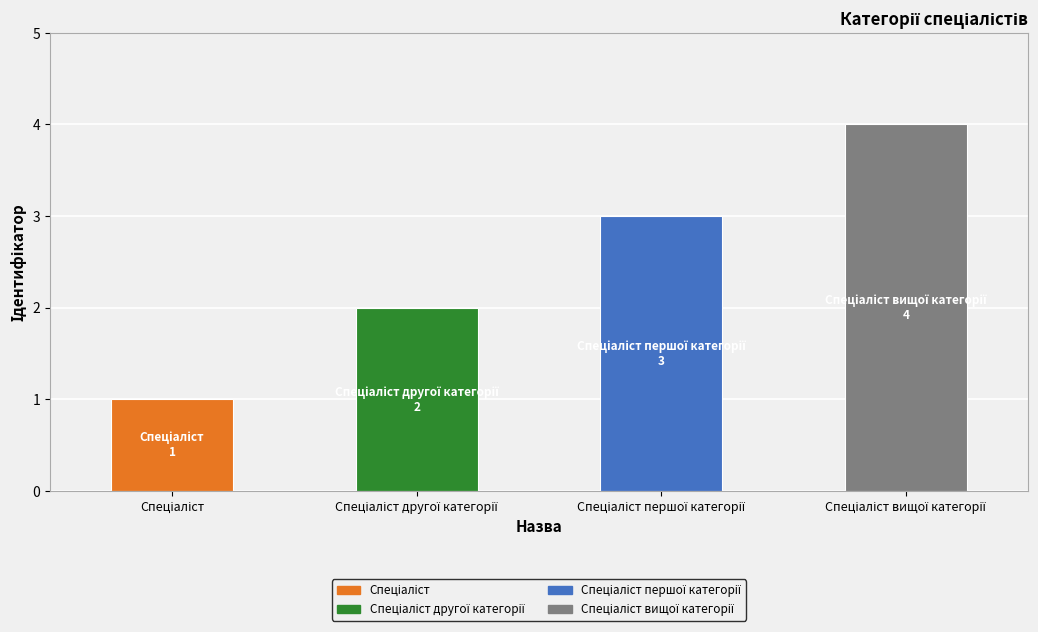

What is the sum of the values at Спеціаліст першої категорії and Спеціаліст?

4